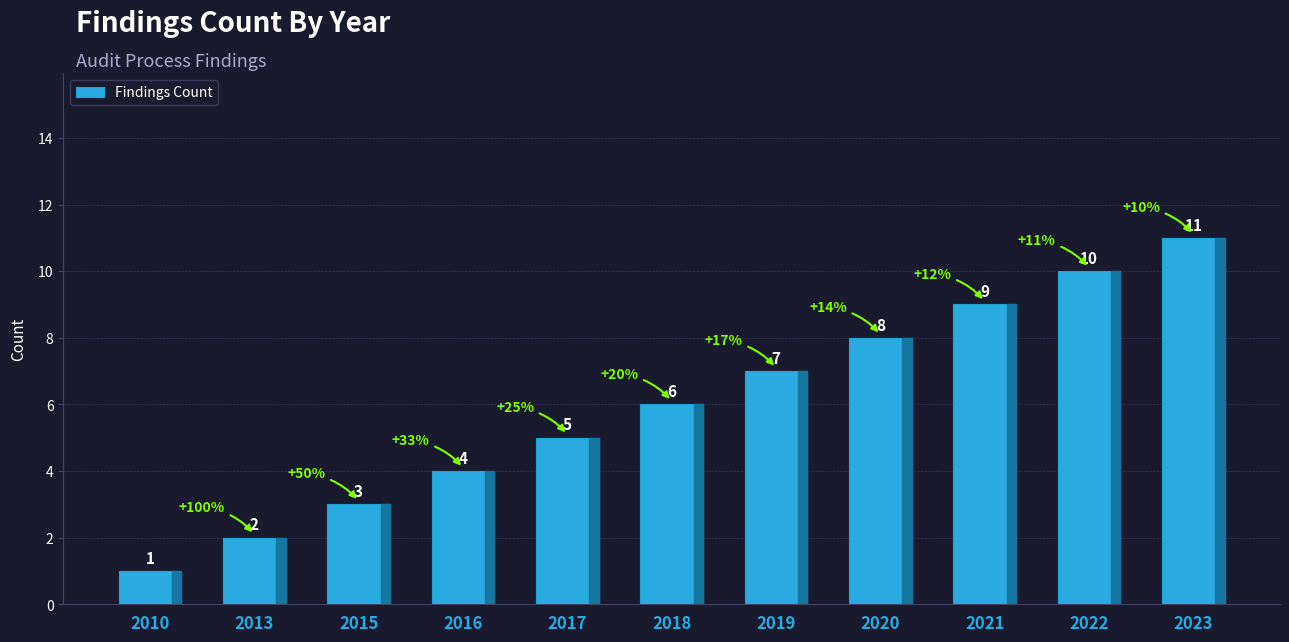

Approximately how many times larger is the value at 2010 compared to 2019?

0.1